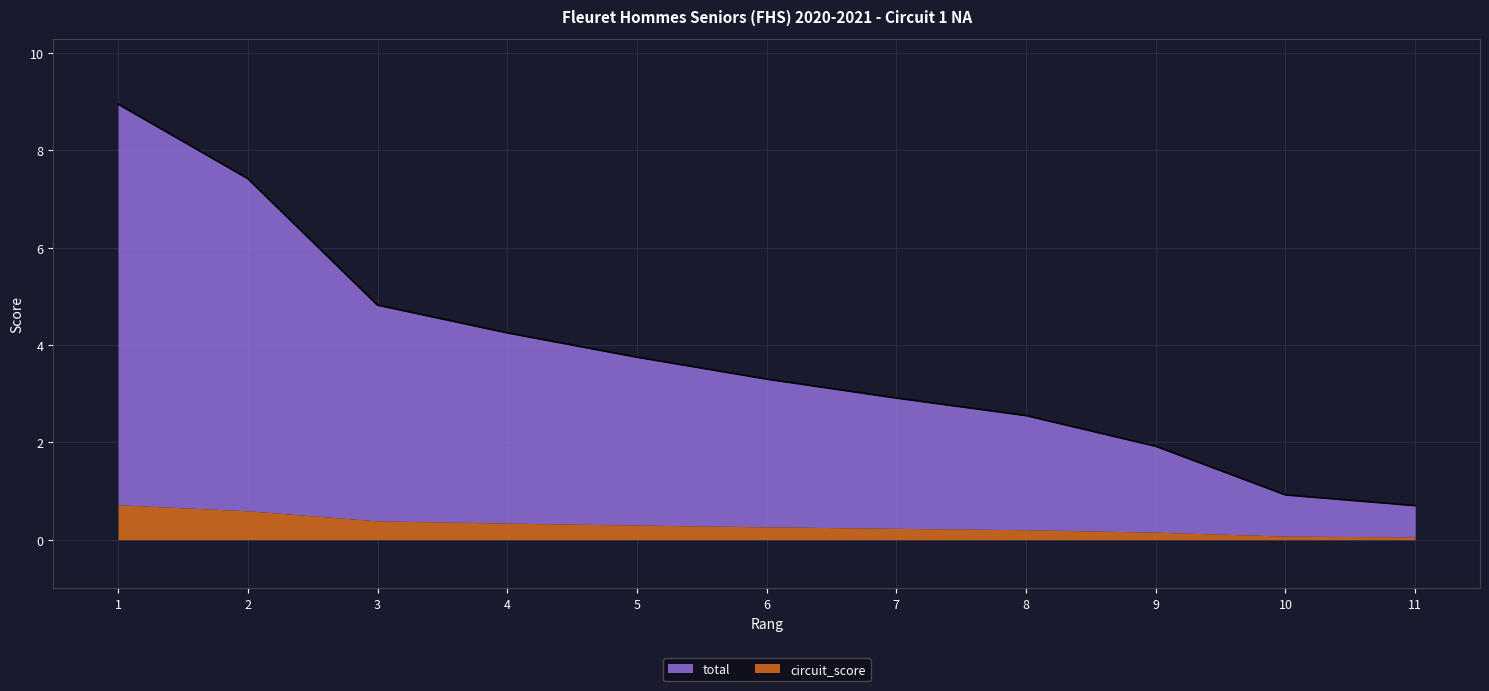

What is the difference between the values at 5 and 4?

0.5